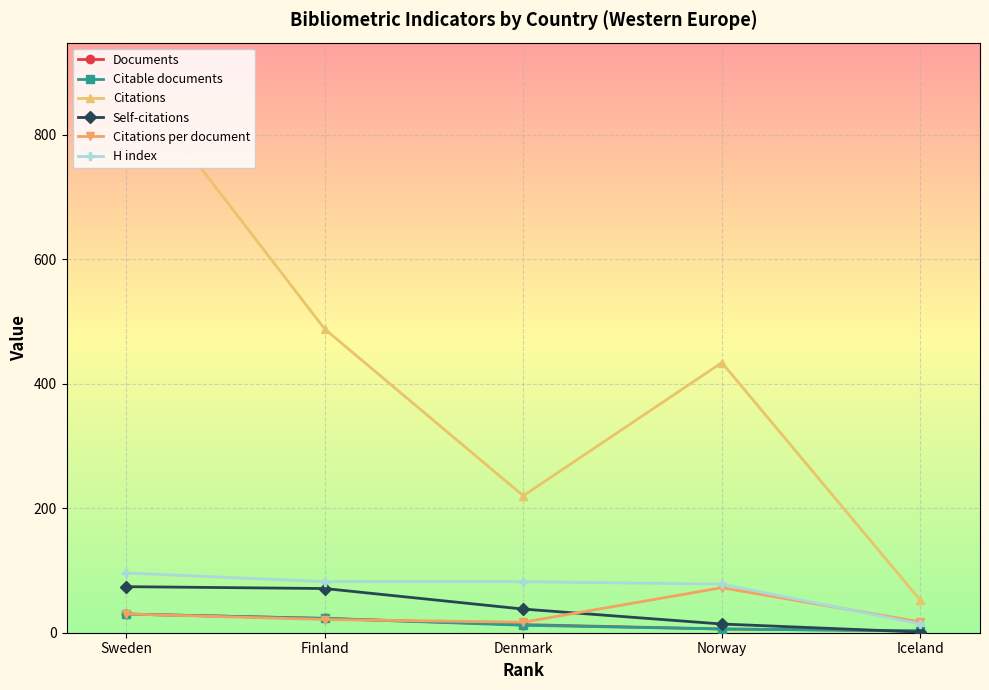

What is the difference between the maximum and minimum values in the H index series?

82.0